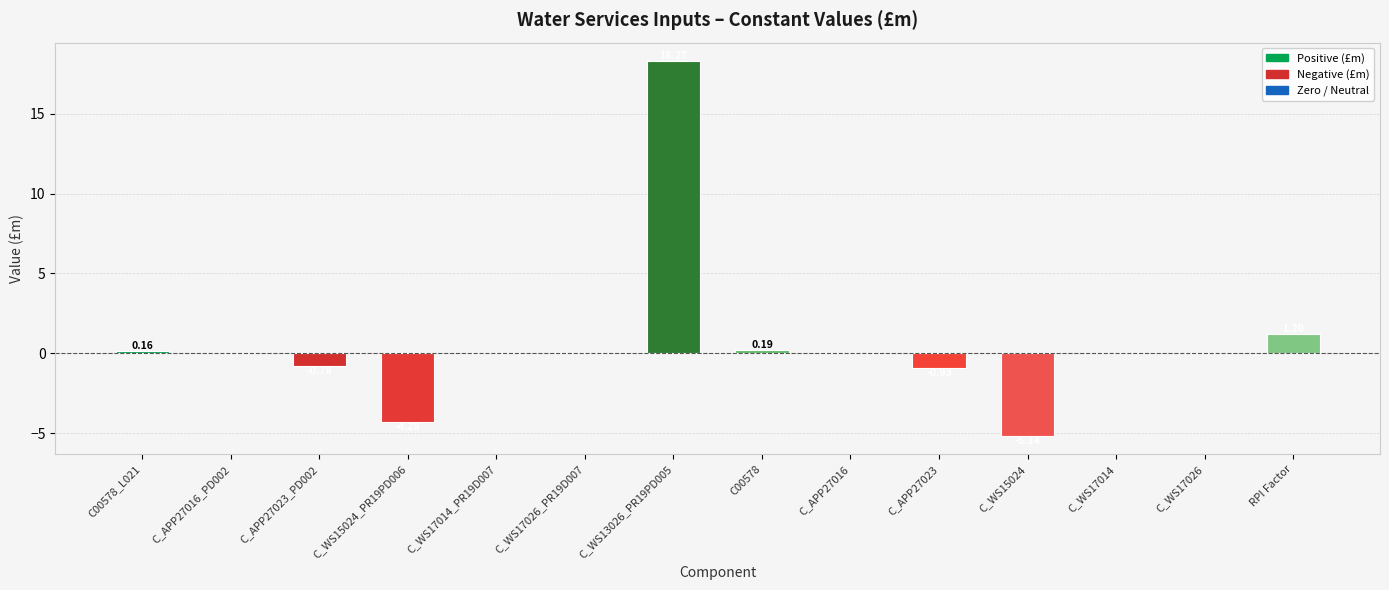

Where is the data nearest to the value 6?

RPI Factor